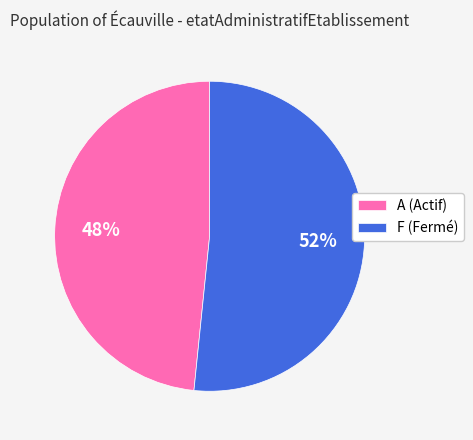

Rank the categories by value from lowest to highest.

A (Actif), F (Fermé)